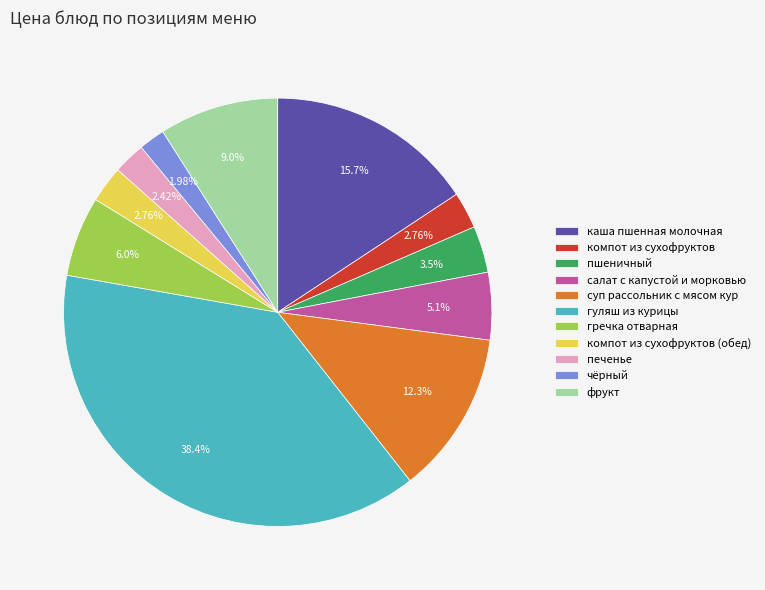

What is the ratio of the value at салат с капустой и морковью to the value at компот из сухофруктов?

1.8